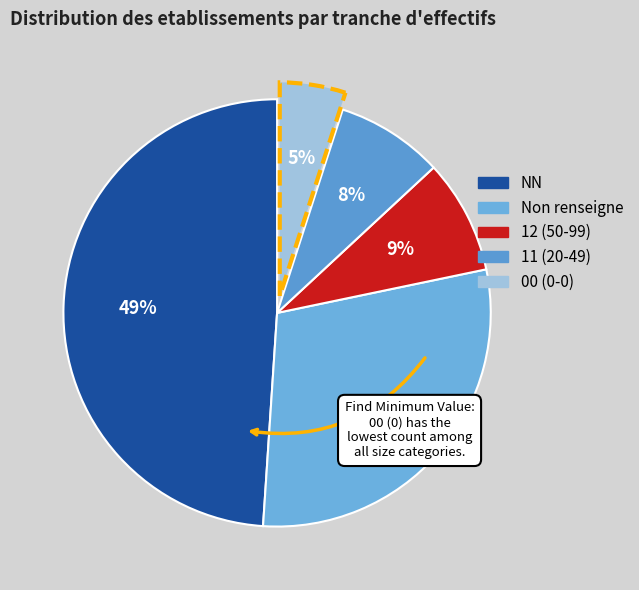

How many slices are in this pie chart?

5